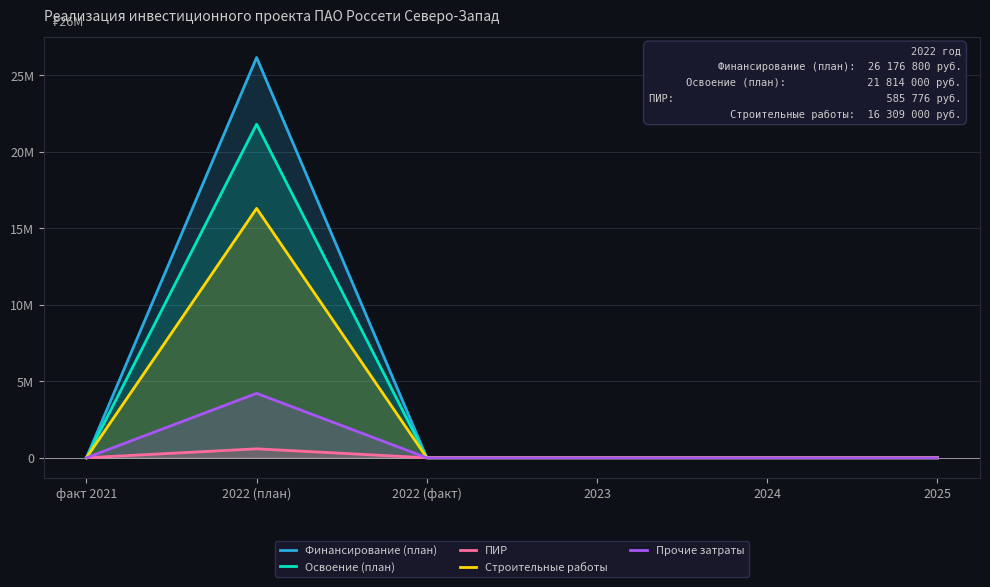

Which series has the widest spread of values?

Финансирование (план)